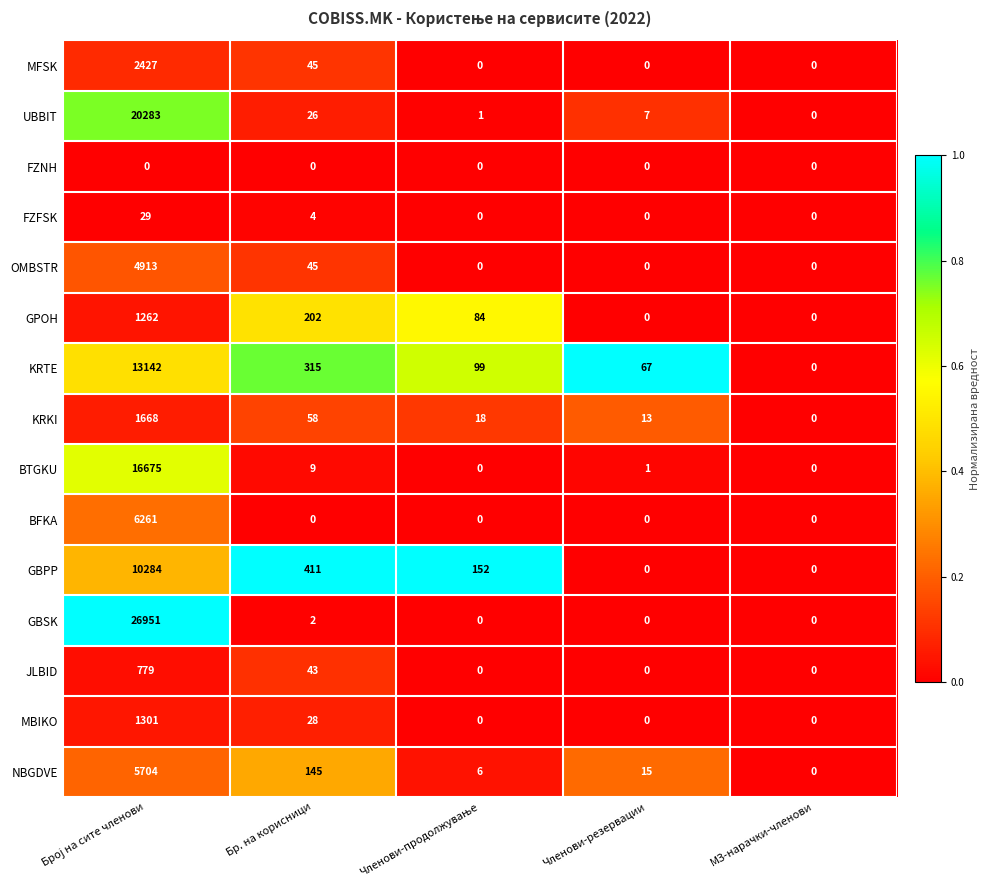

What is the difference between the highest and lowest values at Бр. на корисници?

411